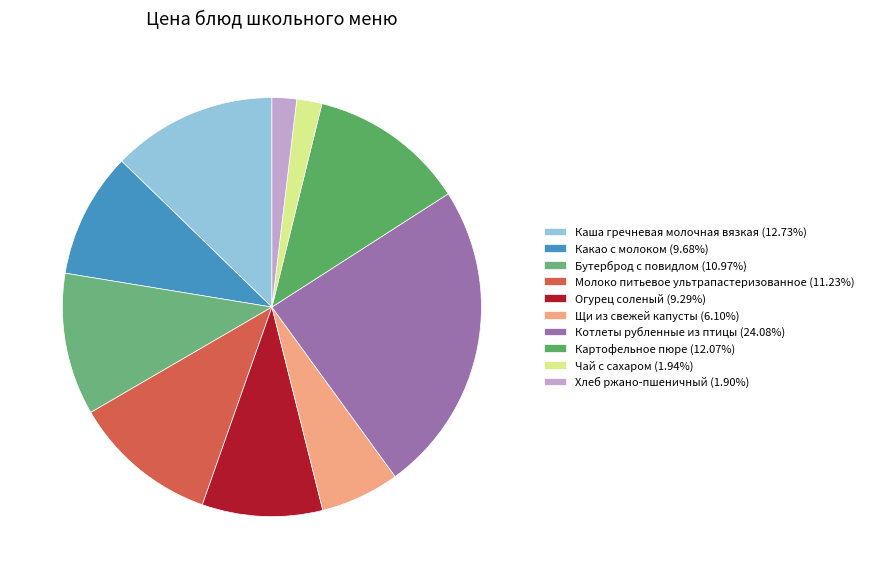

Is Какао с молоком the majority of the pie?

No